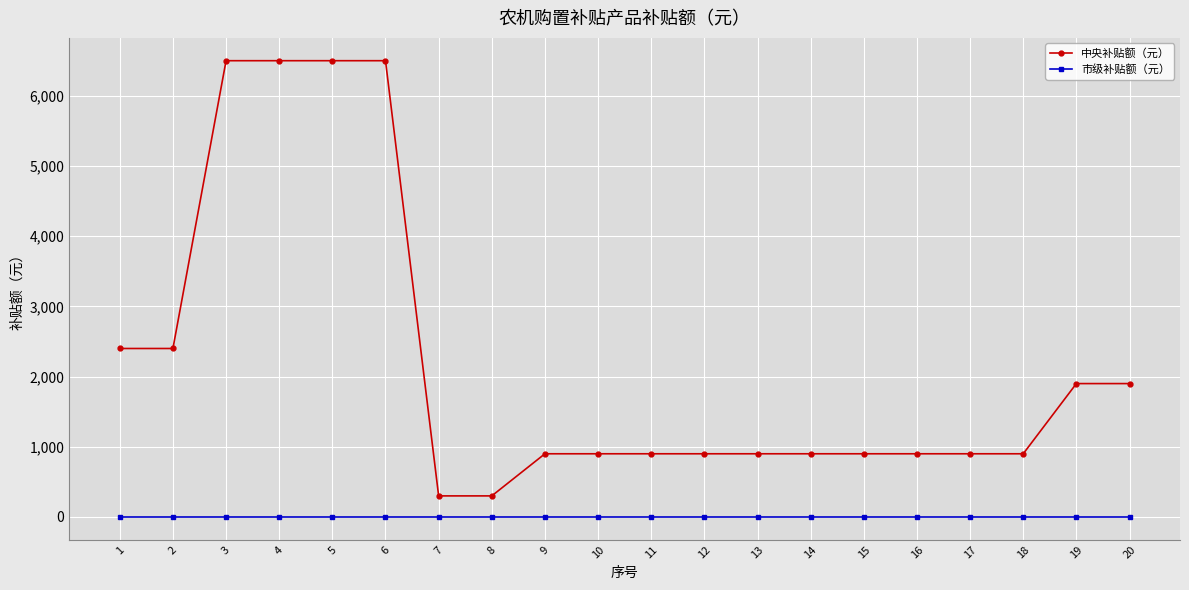

How many lines are shown in the chart?

2